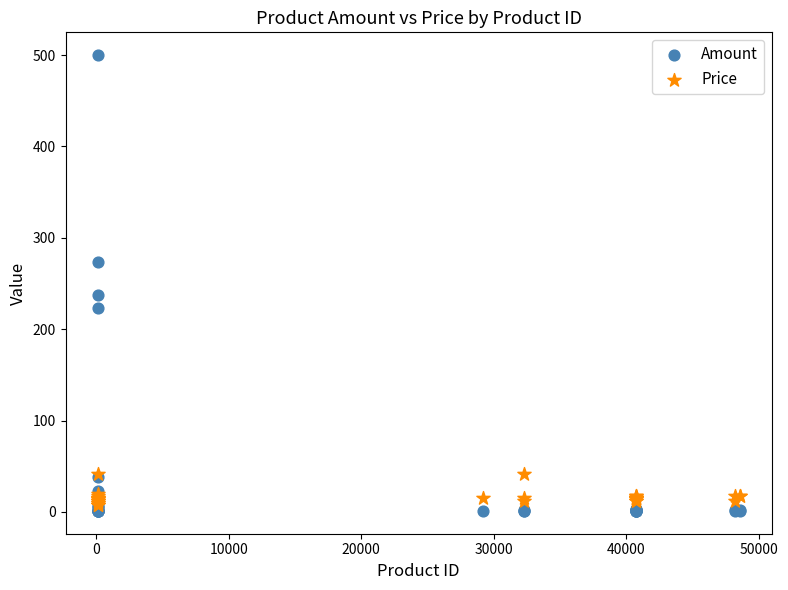

In the Amount series, what Y value is closest to 250?

237